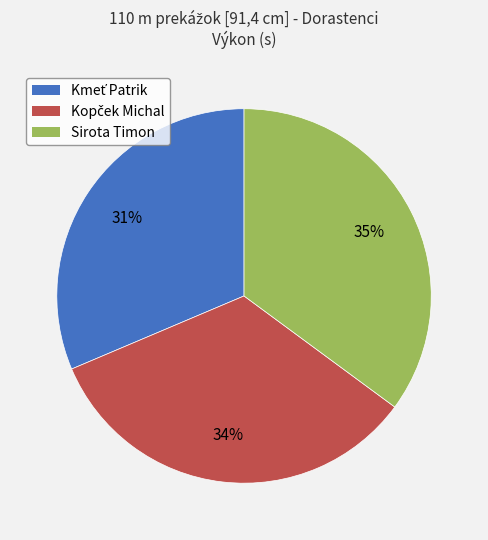

How many slices are in this pie chart?

3